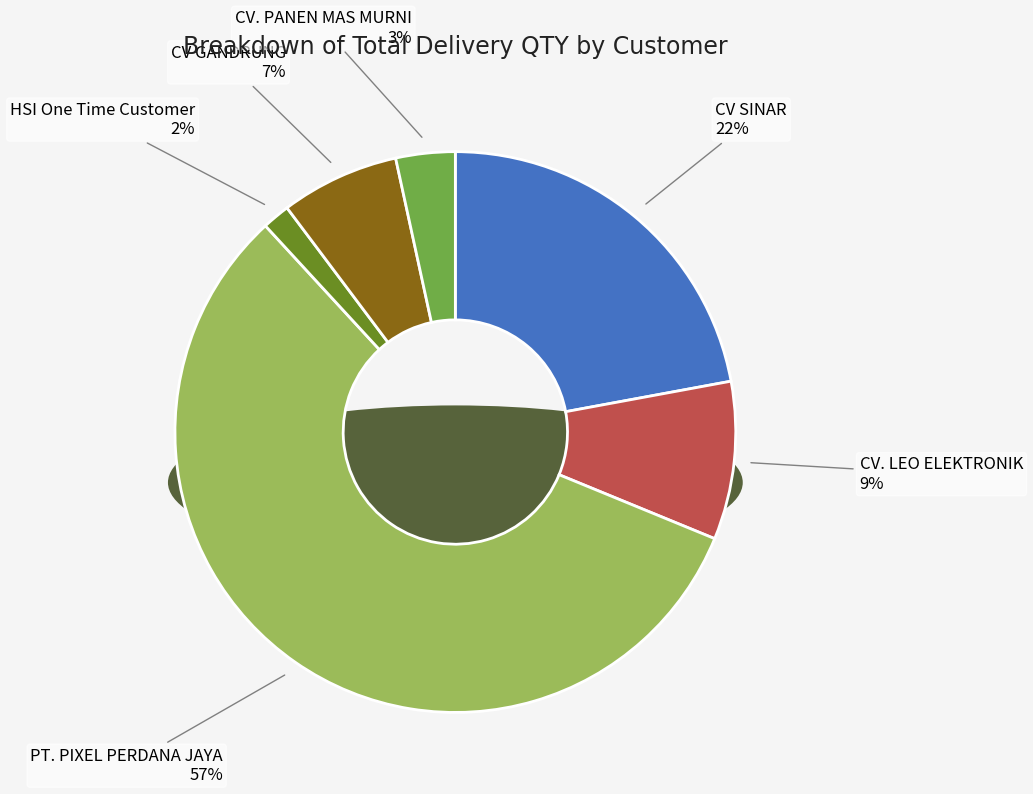

Does PT. PIXEL PERDANA JAYA account for over 50% of the chart?

Yes